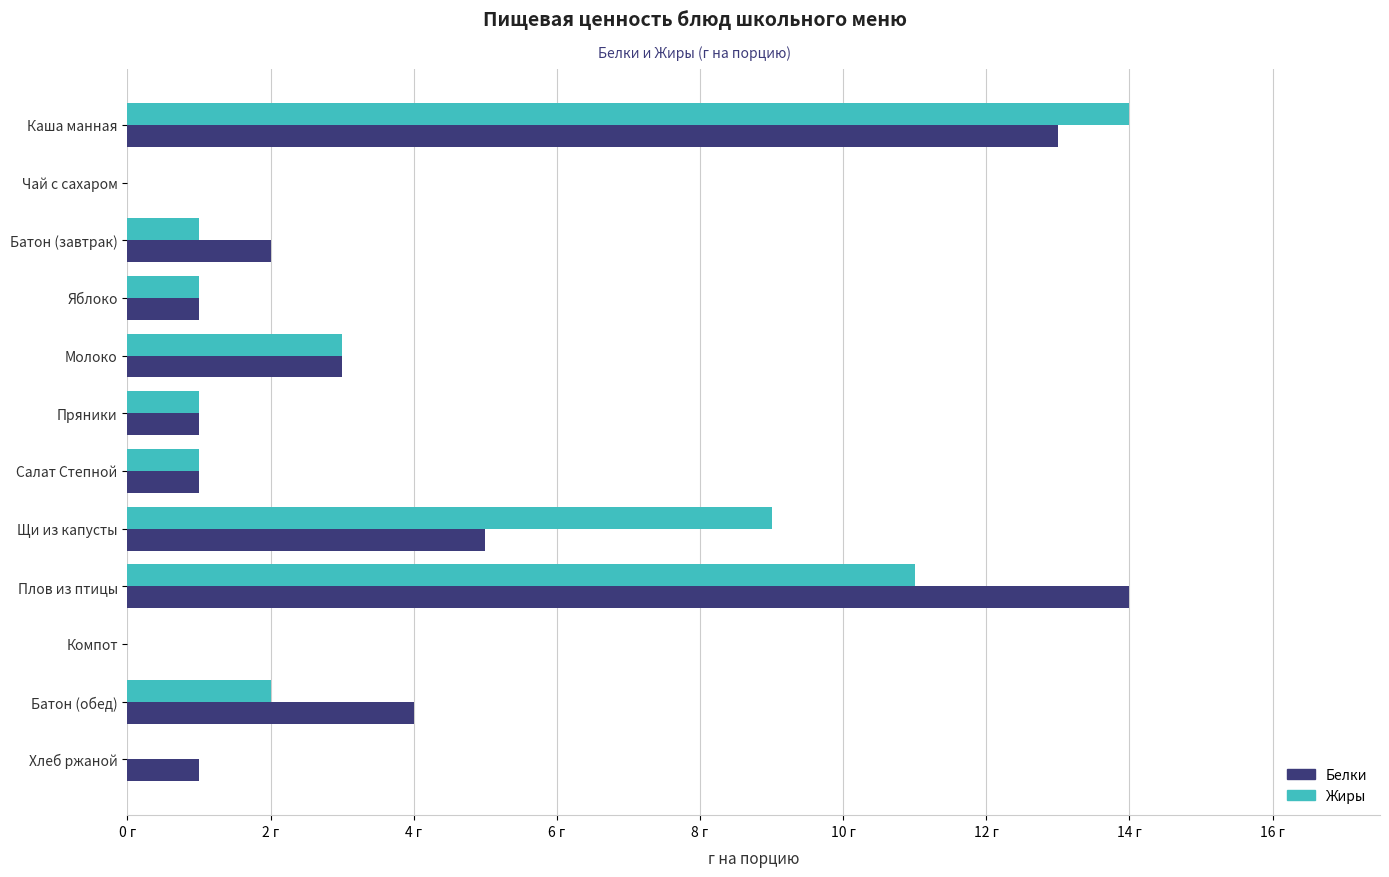

At which category is the sum across all series the highest?

Каша манная